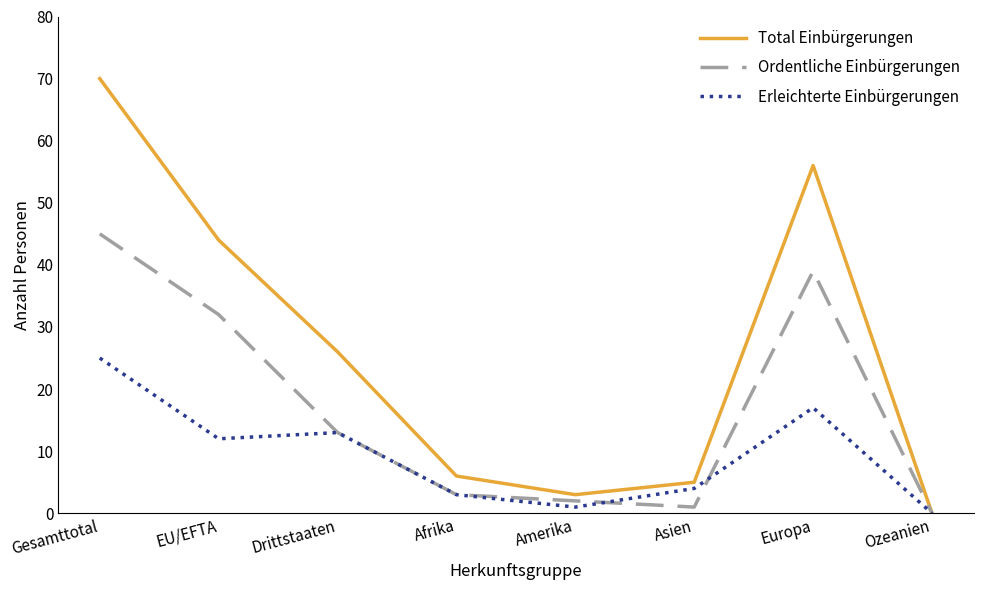

What are all the series names shown in the legend?

Total Einbürgerungen, Ordentliche Einbürgerungen, Erleichterte Einbürgerungen